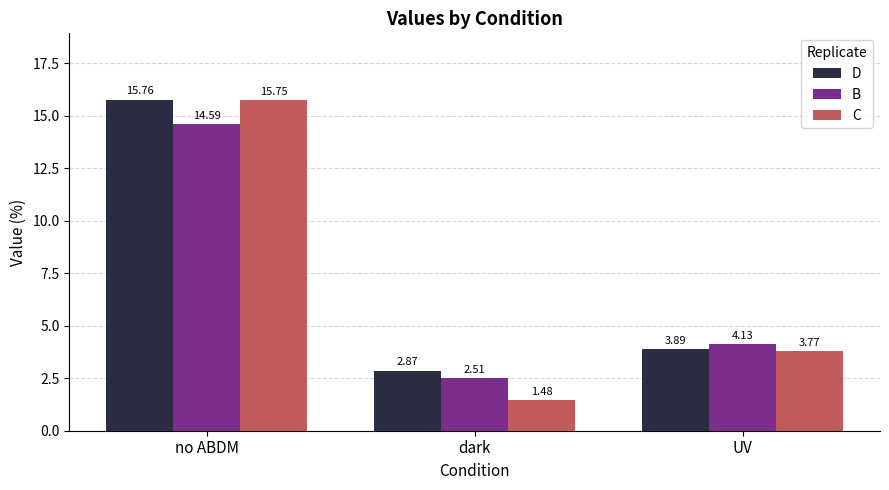

At which category is the sum across all series the highest?

no ABDM